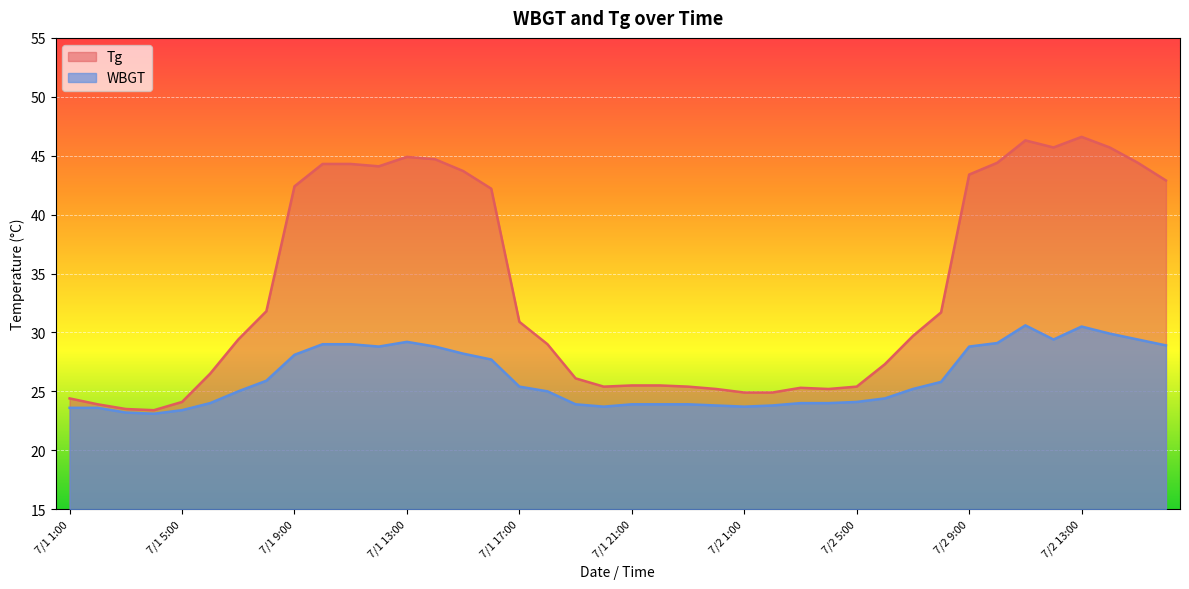

True or false: WBGT and Tg cross at least once.

False